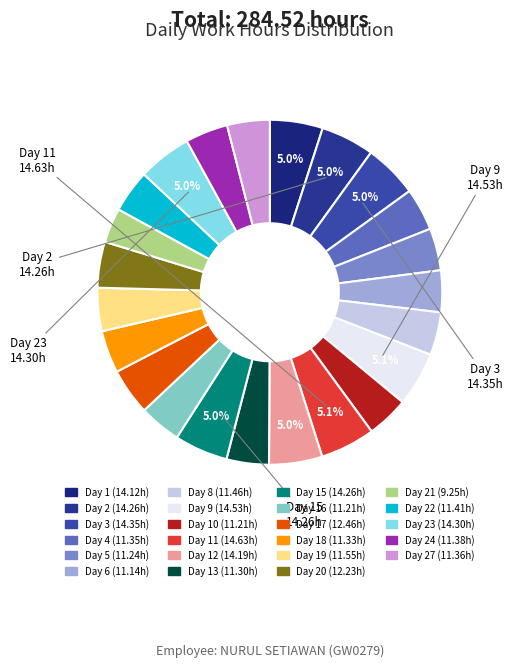

How many slices are in this pie chart?

23